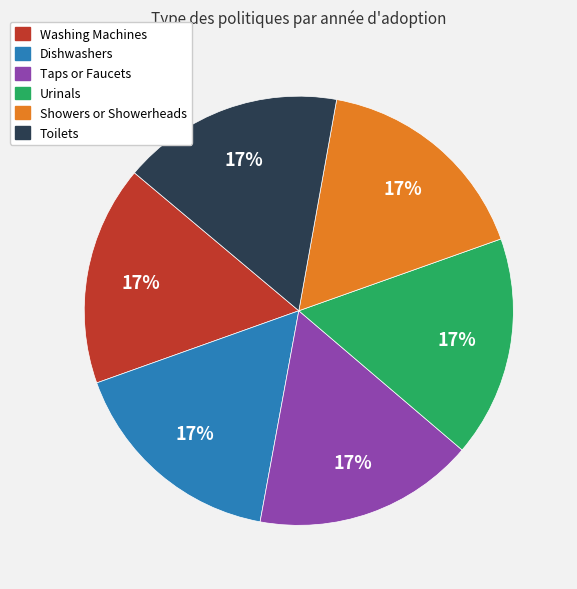

Is the sum of Toilets and Showers or Showerheads greater than half?

No